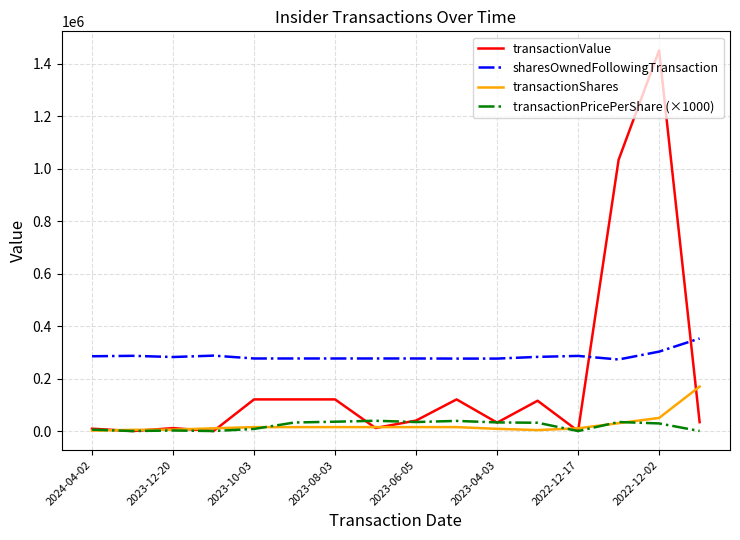

How many distinct data groups are displayed?

4